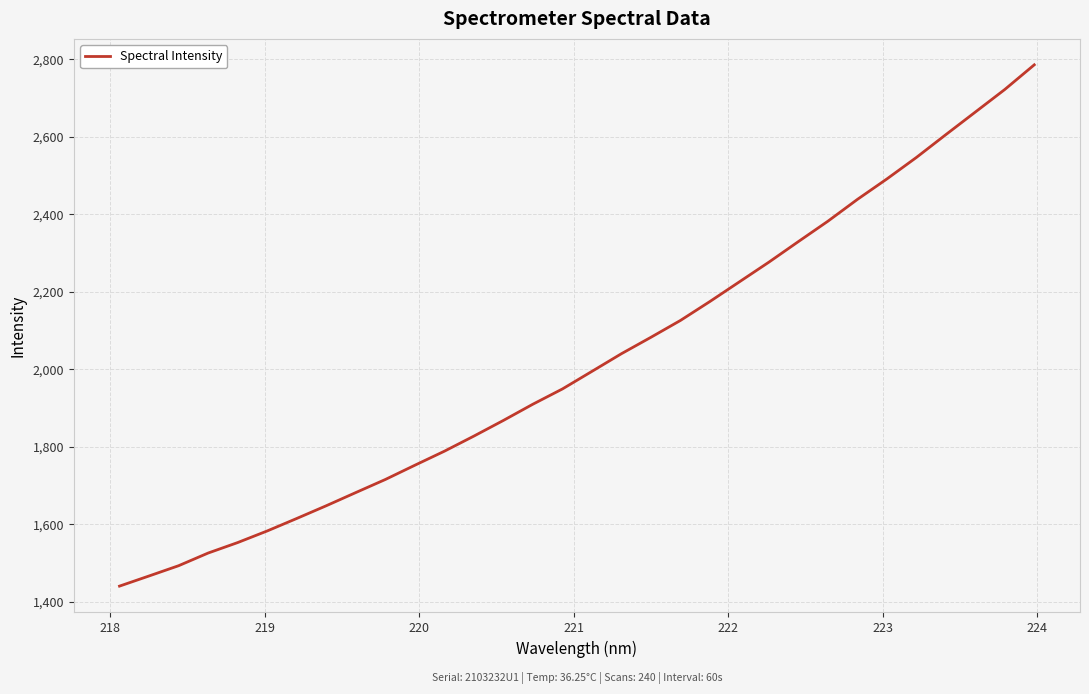

What is the difference between the maximum and minimum values?

1346.2